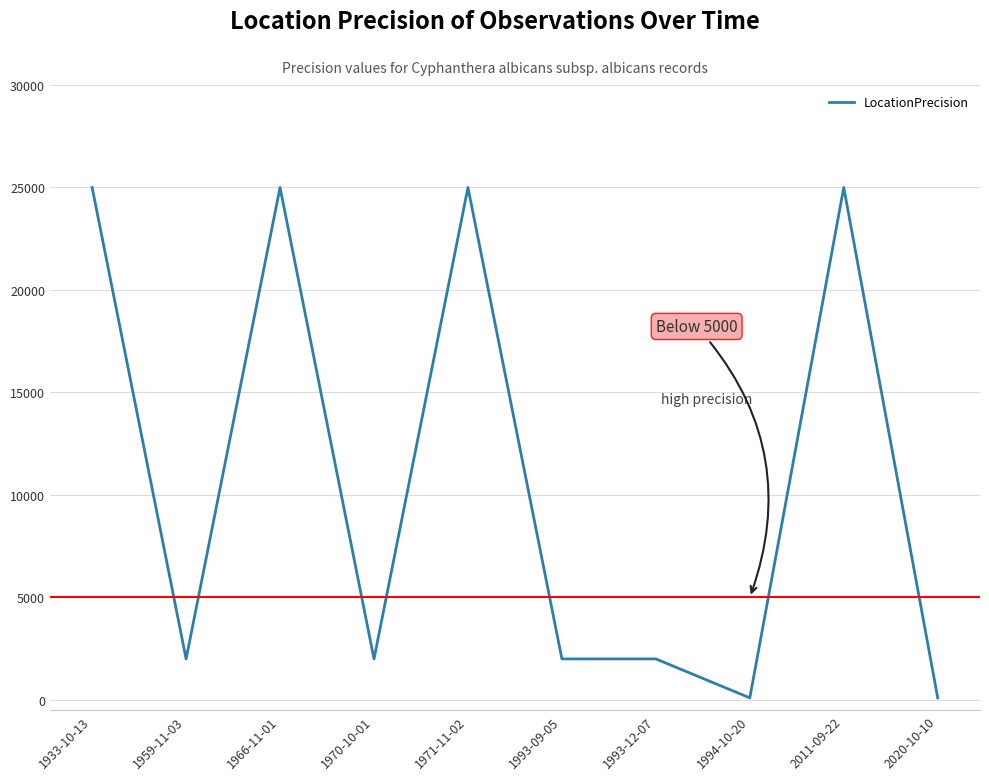

What is the change in value from 1933-10-13 to 1970-10-01?

-23000